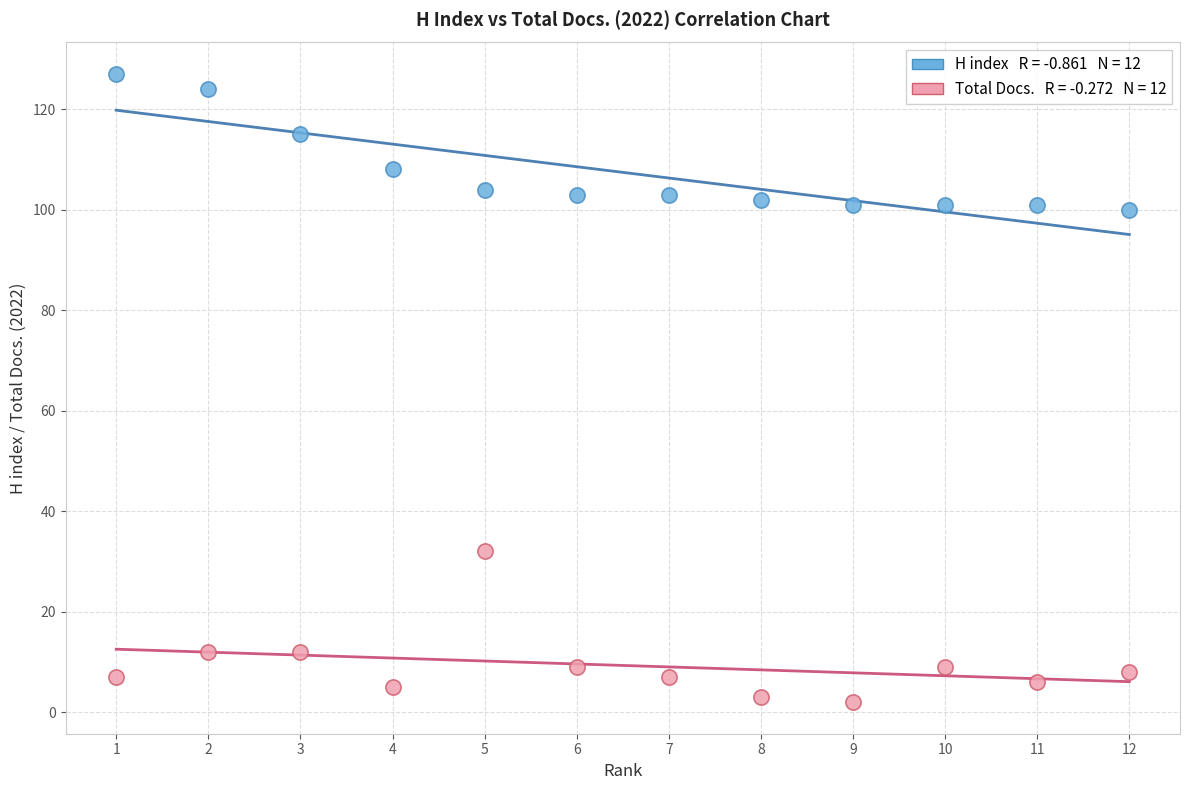

Across all series, what Y value is closest to 64?

32